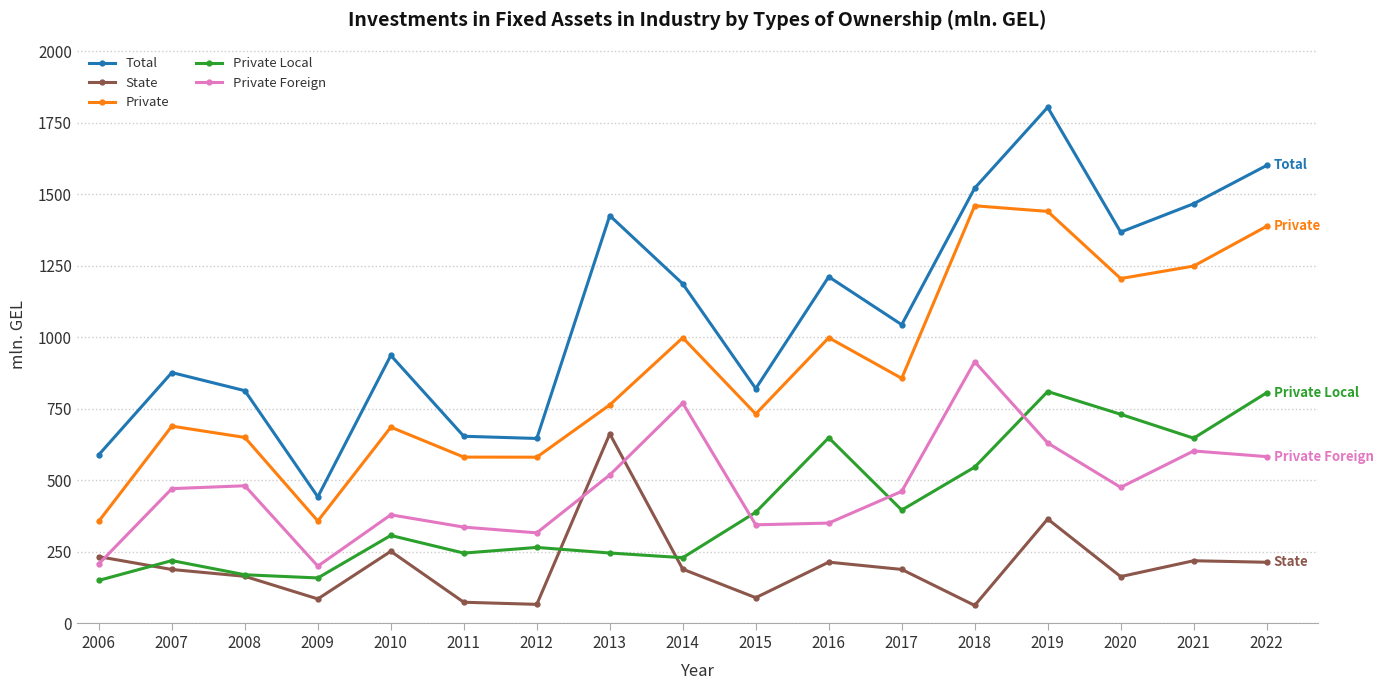

Does the chart display data point markers on the line(s)?

Yes